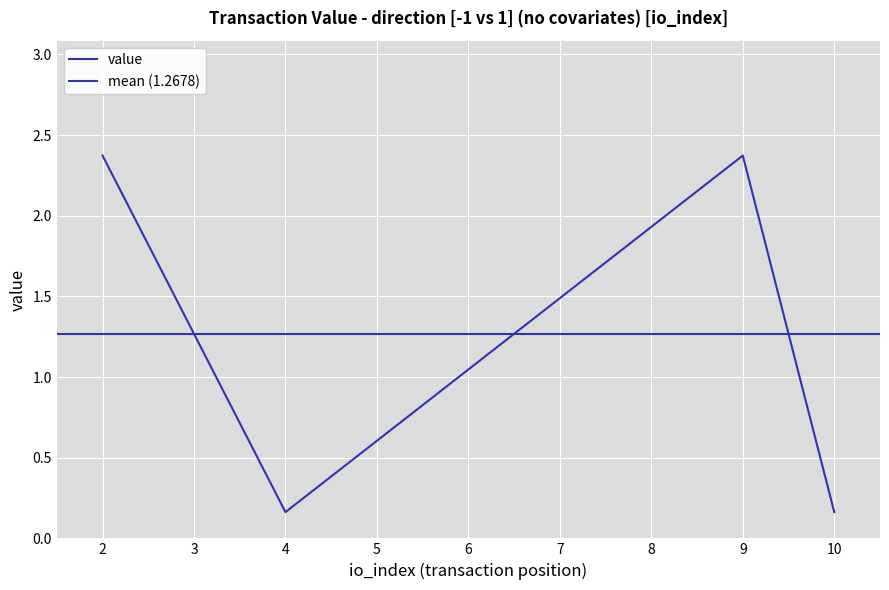

What is the smallest value displayed?

0.2